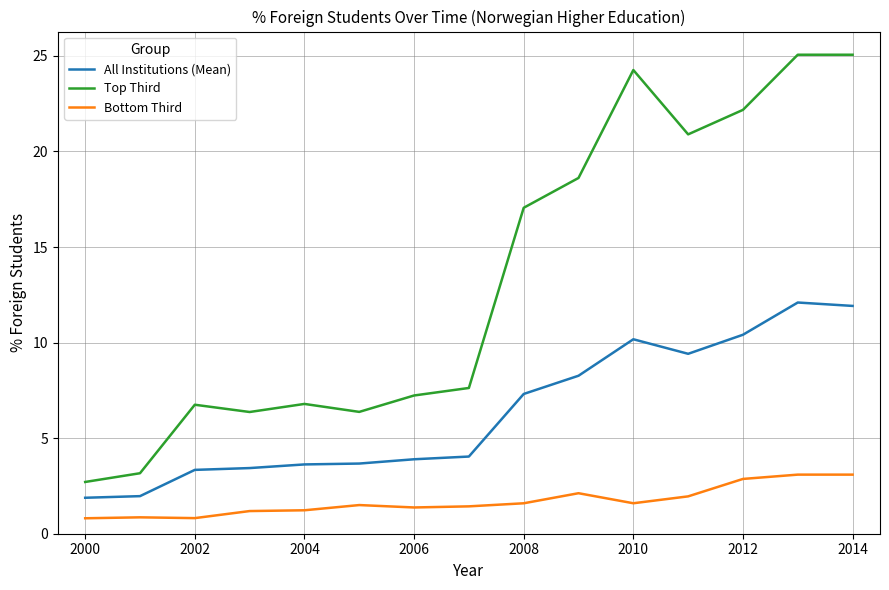

True or false: All Institutions (Mean) and Bottom Third cross at least once.

False